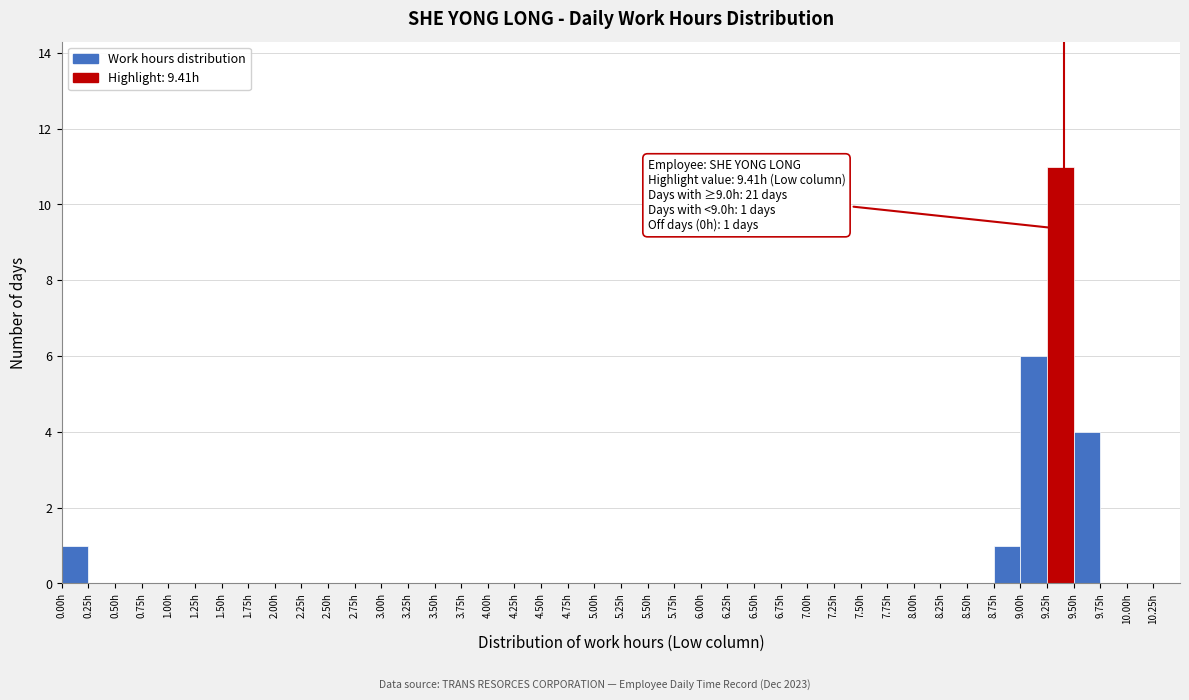

Over which range of the x-axis is the bar tallest?

9.25 to 9.50